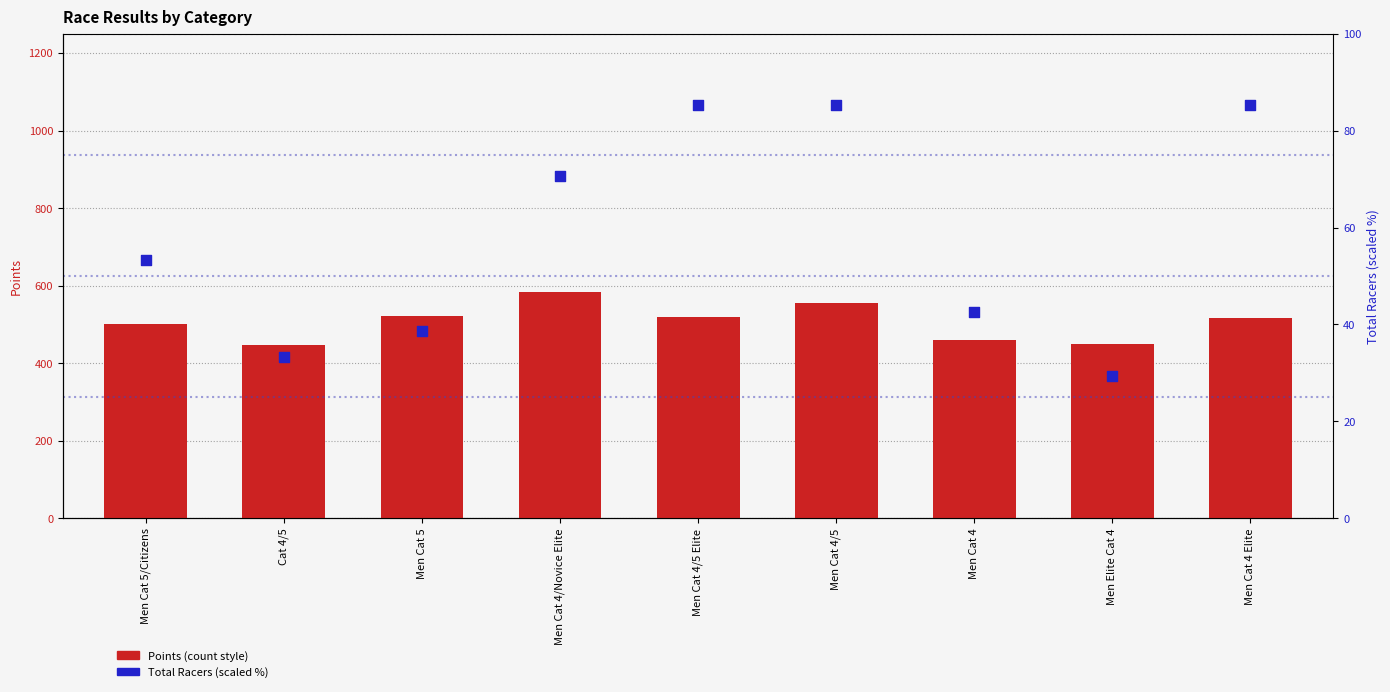

Which series contains the lowest Y value?

Total Racers (%)